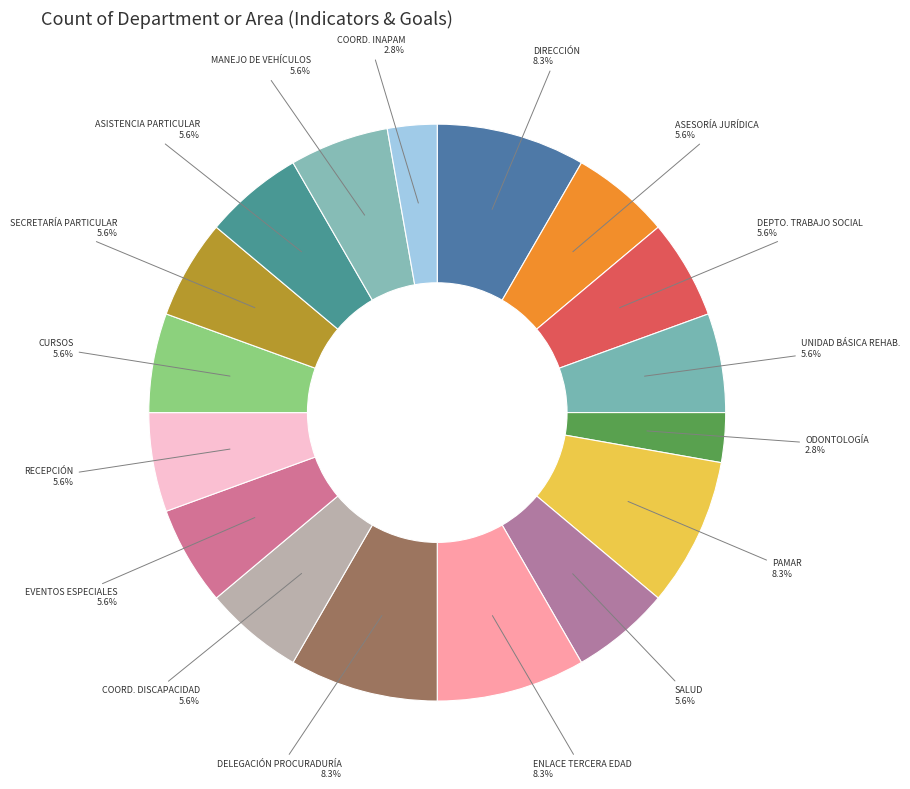

What is the ratio of the value at ODONTOLOGÍA to the value at RECEPCIÓN?

0.5